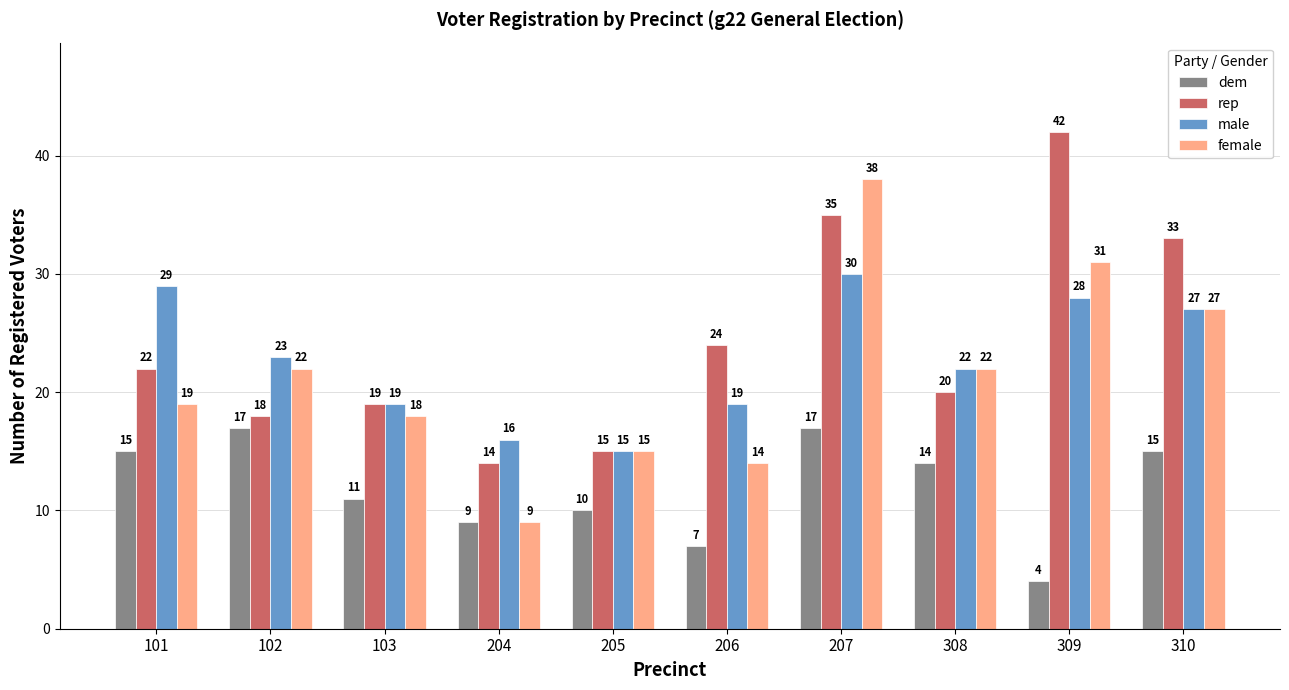

What value does the dem series have at 101?

15